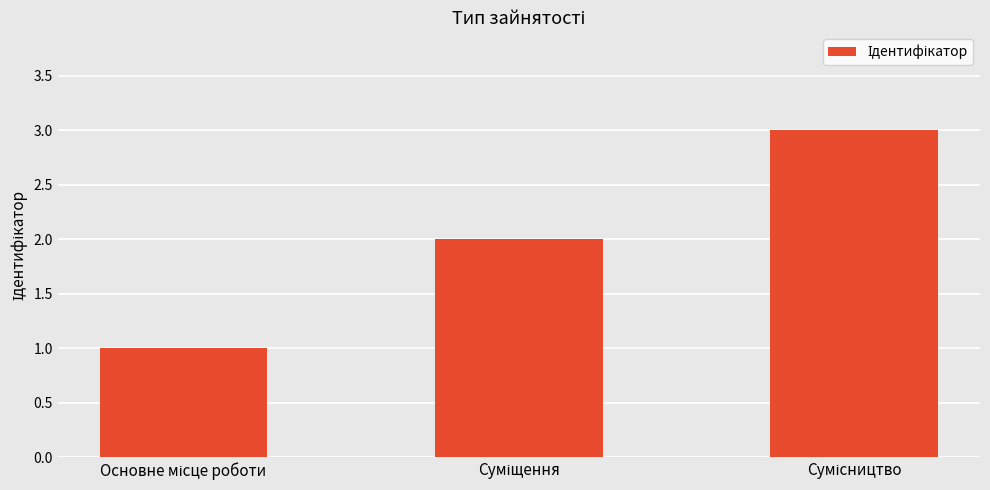

What is the sum of all values?

6